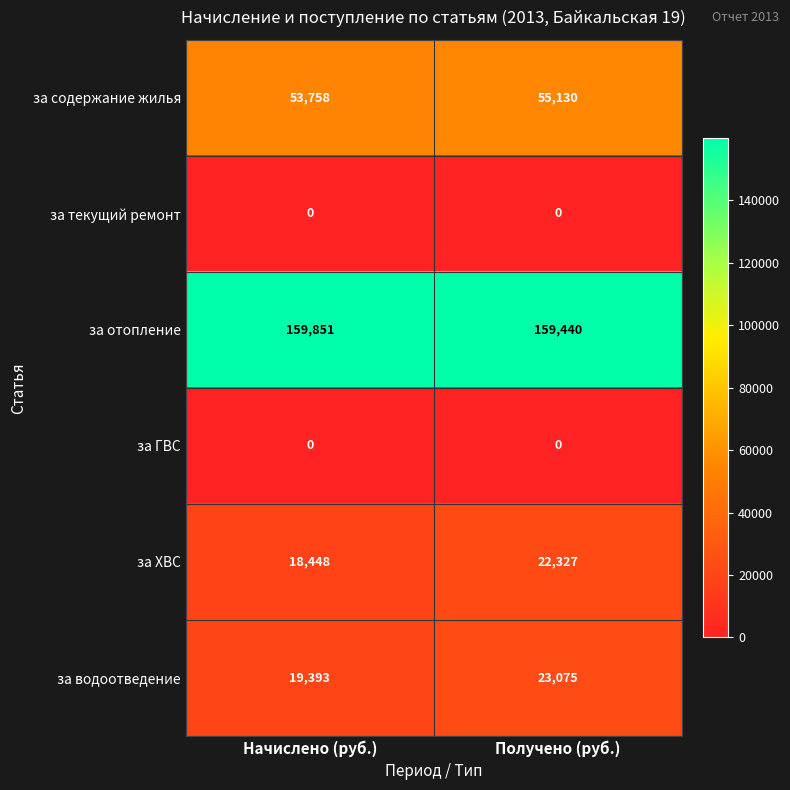

Rank the categories by за отопление value from lowest to highest.

Получено (руб.), Начислено (руб.)